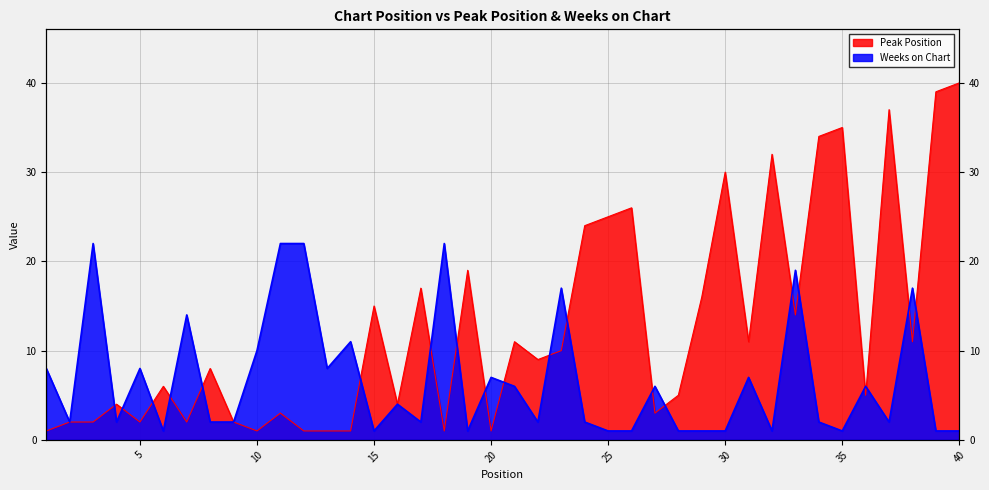

How many data points in Peak Position are above 9?

19